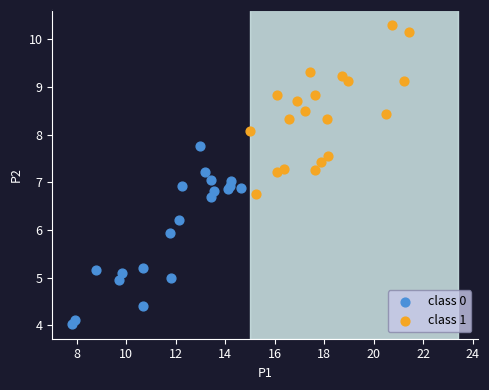

Which series reaches the maximum Y coordinate?

class 1